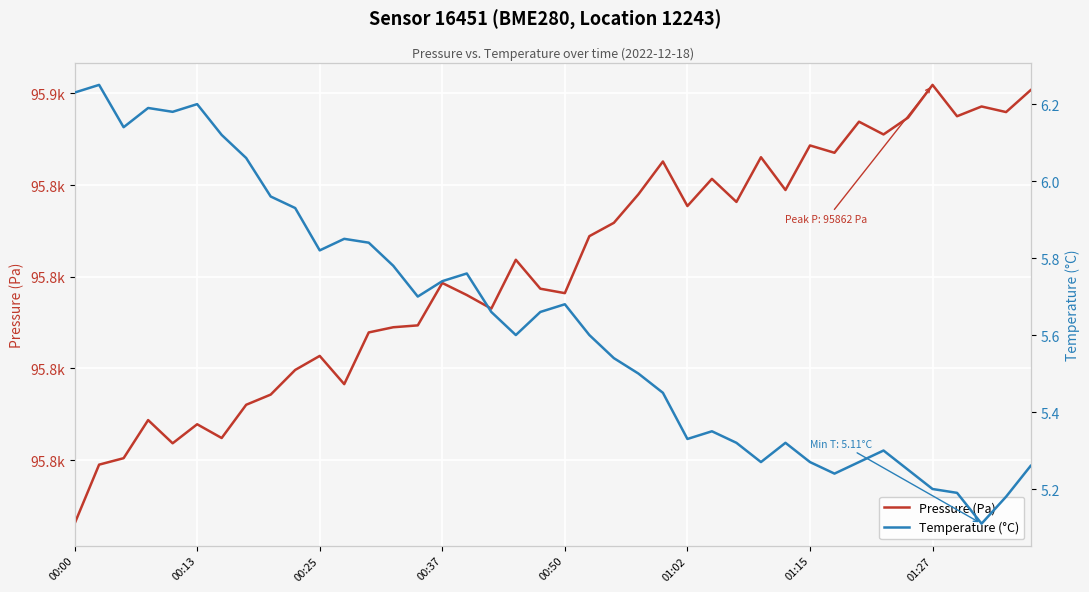

The value of Temperature (°C) at 01:02 is 5.3. True or false?

True